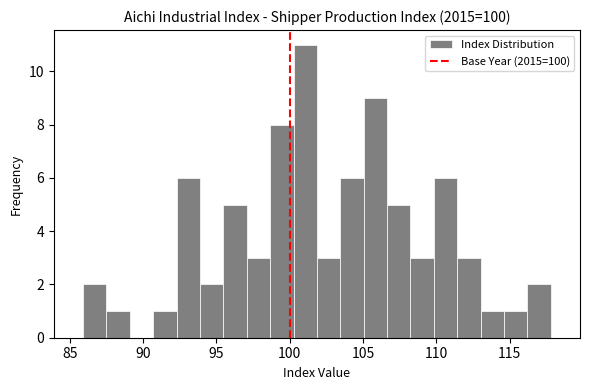

Read against the x-axis, roughly where is the centre of the tallest bar?

101.0